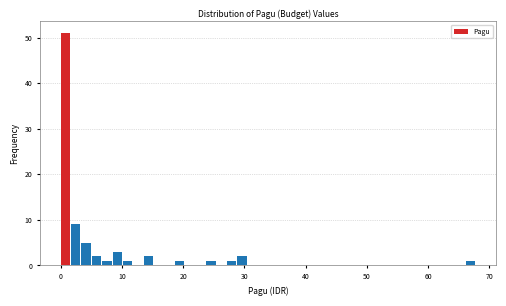

Read against the x-axis, roughly where is the centre of the tallest bar?

1